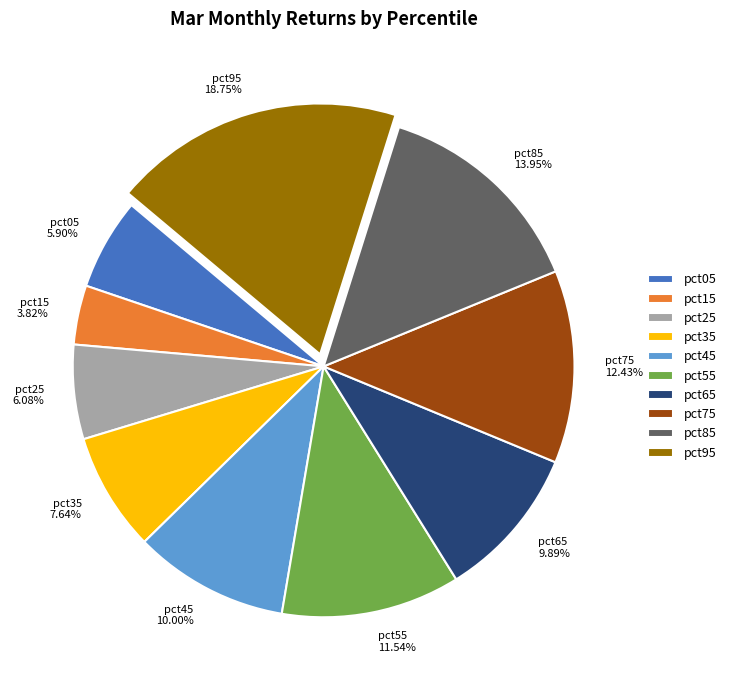

To the nearest percent, what percentage of the pie is pct15?

4%